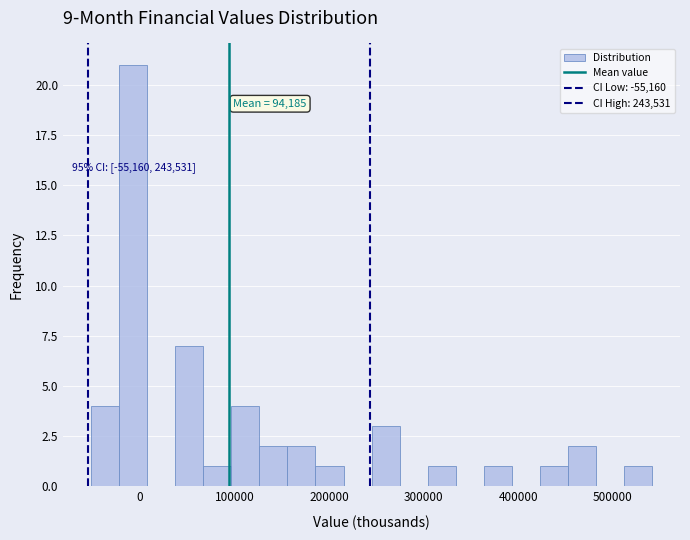

Around what value on the x-axis is the tallest bar? Give the approximate position of its centre, as read against the axis.

-10000